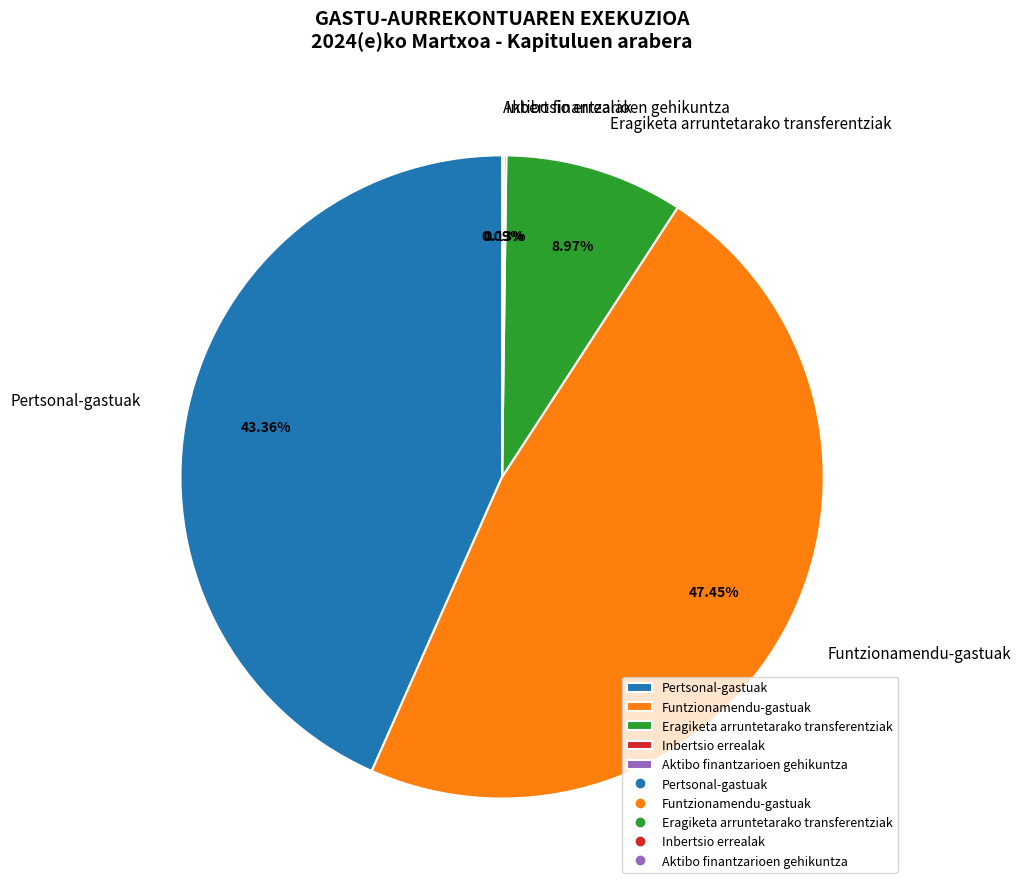

Does Funtzionamendu-gastuak represent more than half of the total?

No